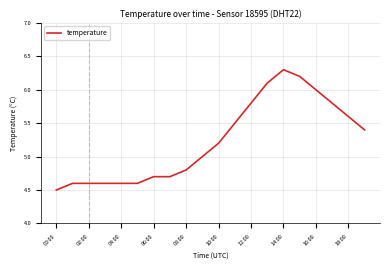

What is the minimum value shown in the chart?

4.5